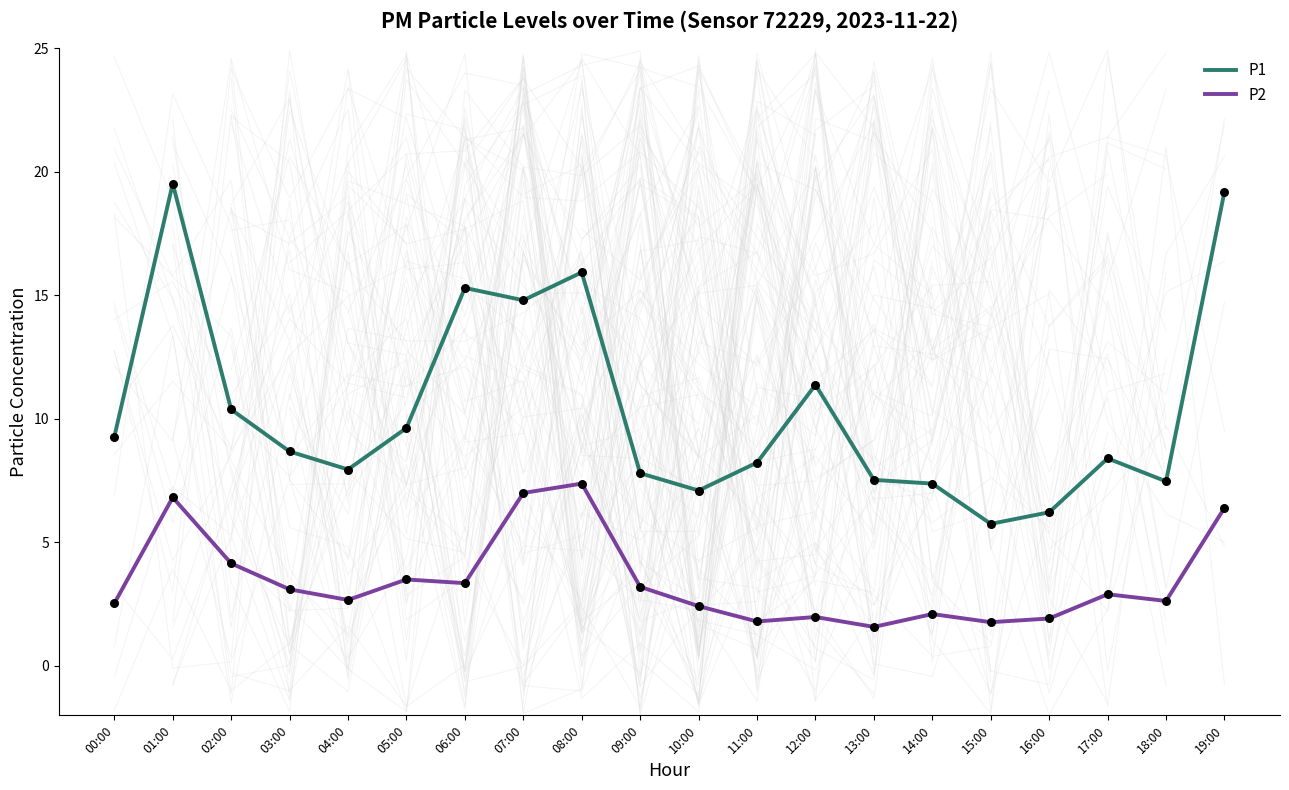

Which series has the widest spread of Y values?

P1